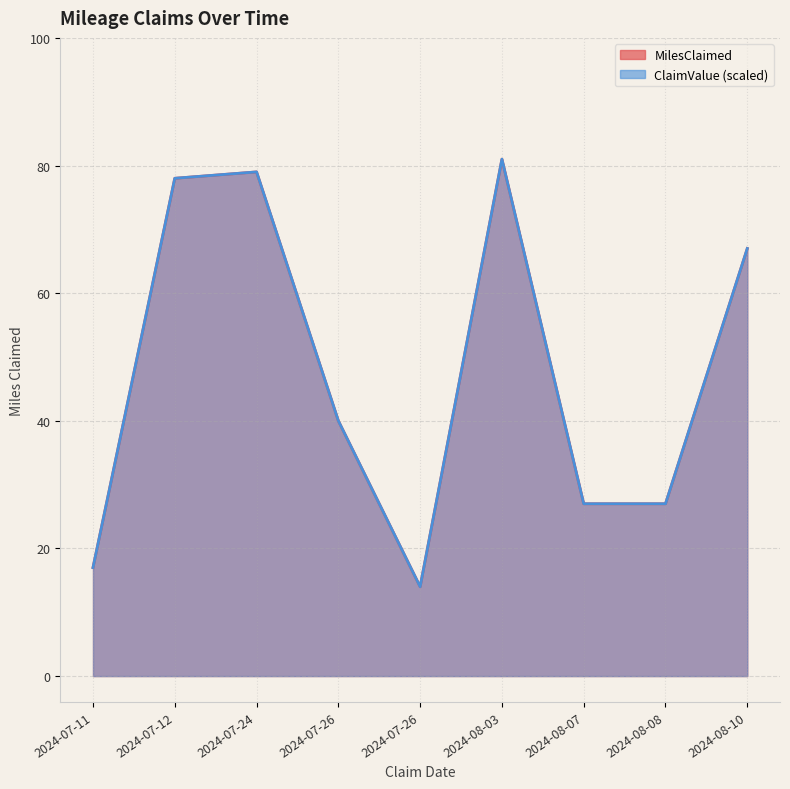

Is it true that ClaimValue equals 134.1 at 2024-08-03?

False